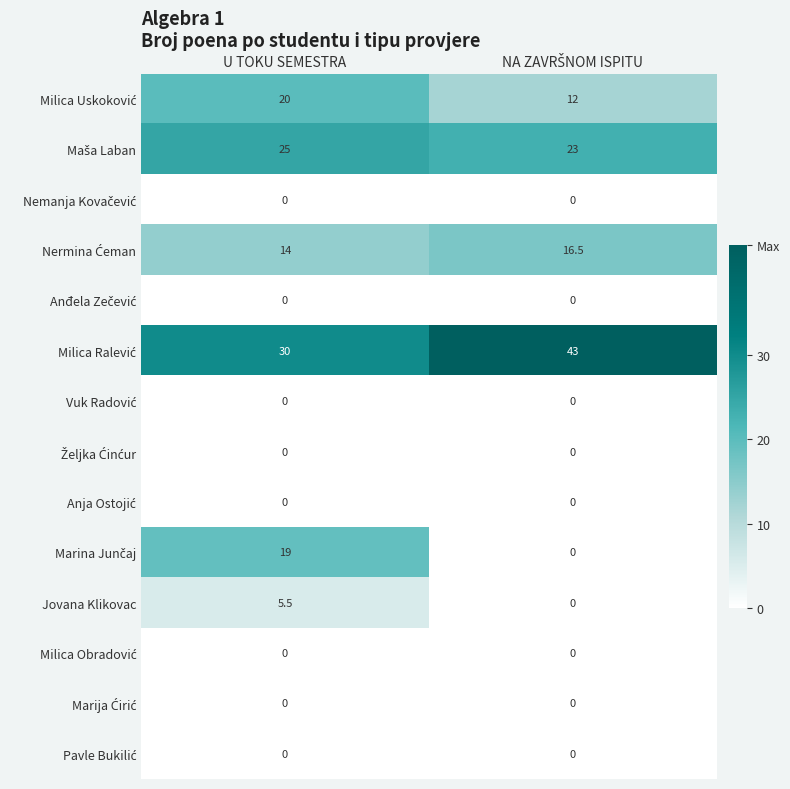

Is it true that Jovana Klikovac equals 9.1 at U TOKU SEMESTRA?

False